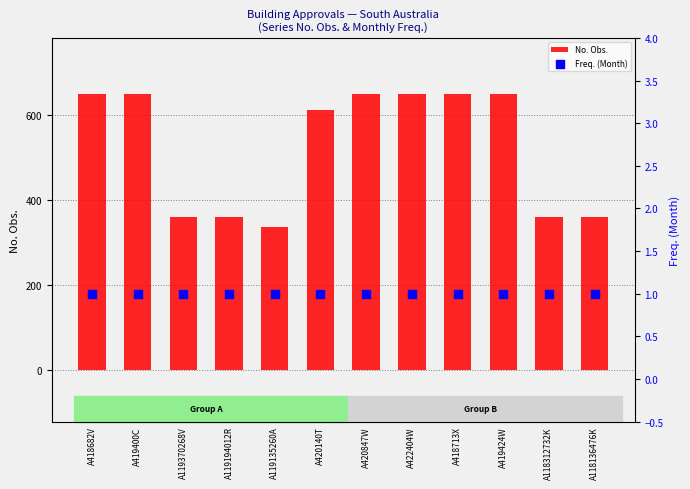

Which series has the widest spread of Y values?

No. Obs.